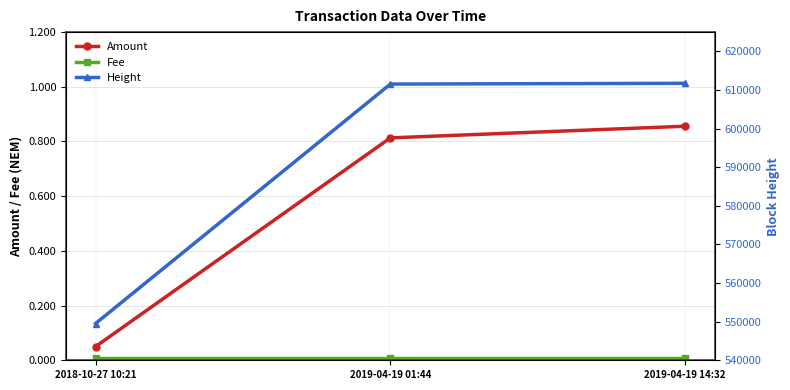

The value of Fee at 2018-10-27 10:21 is 0.0. True or false?

False